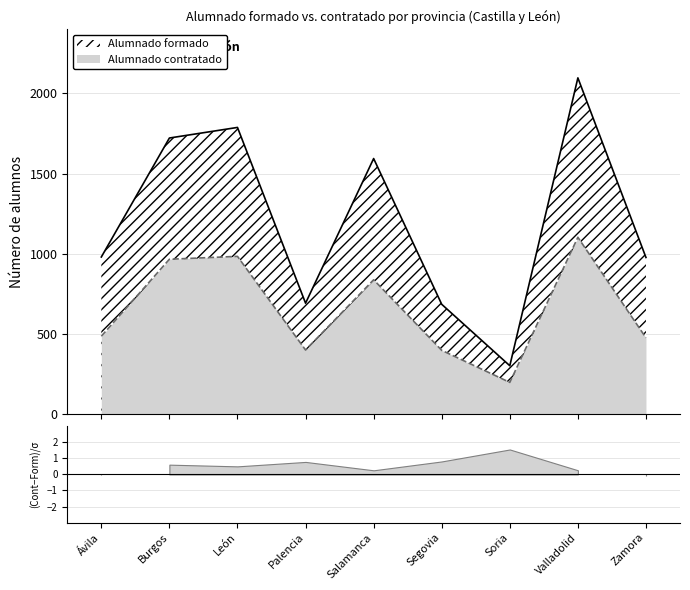

Rank the series by their maximum value, from lowest to highest.

Alumnado contratado, Alumnado formado